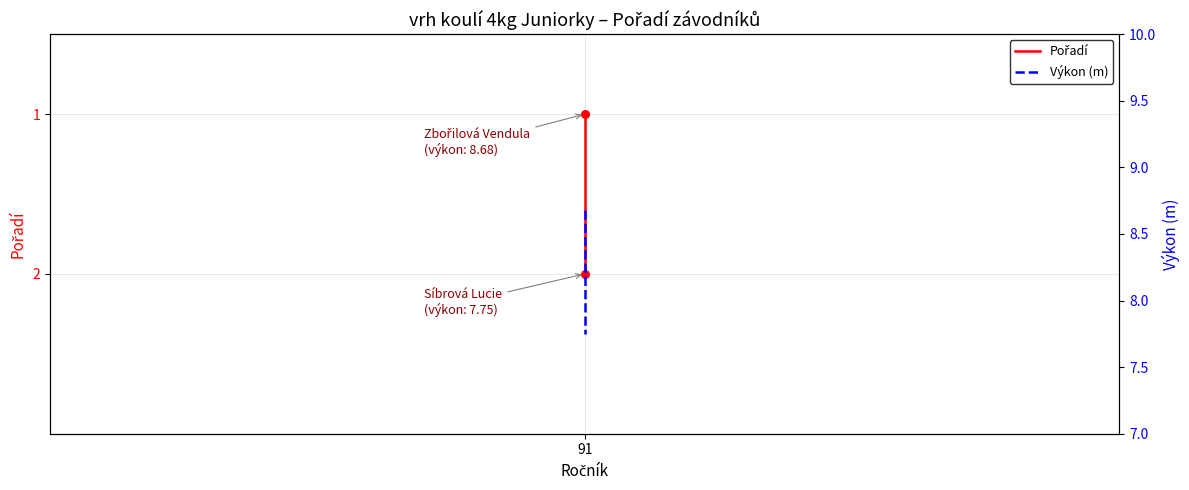

What are all the series names shown in the legend?

Pořadí, Výkon (m)